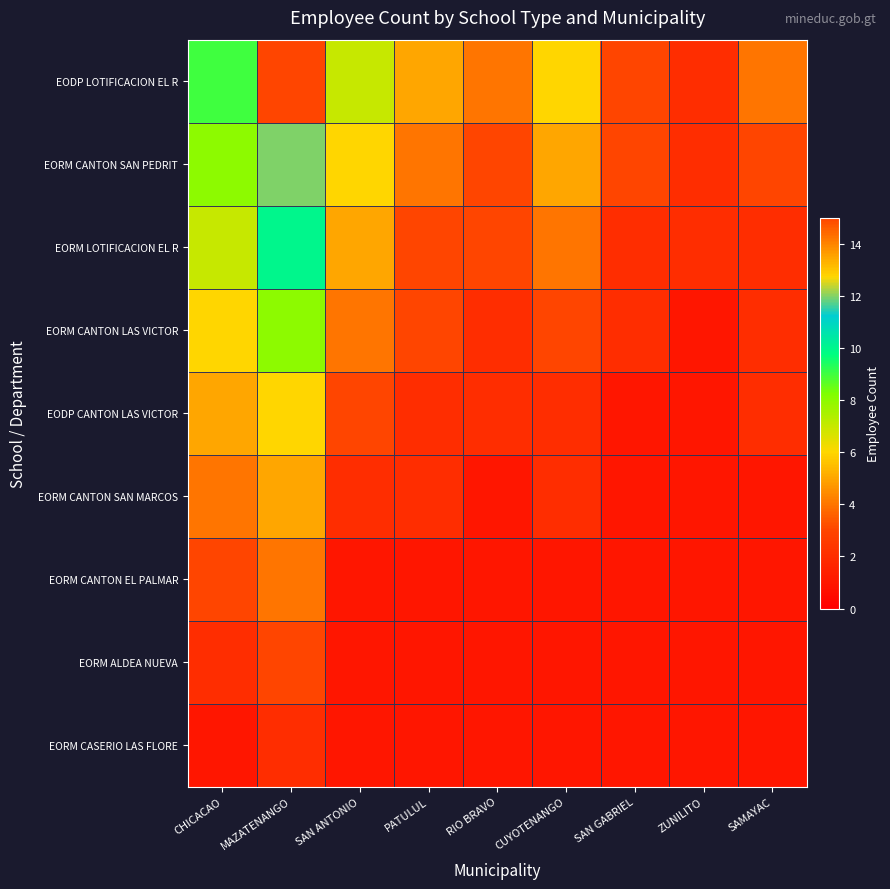

What is the spread (max minus min) of values at SAN ANTONIO?

6